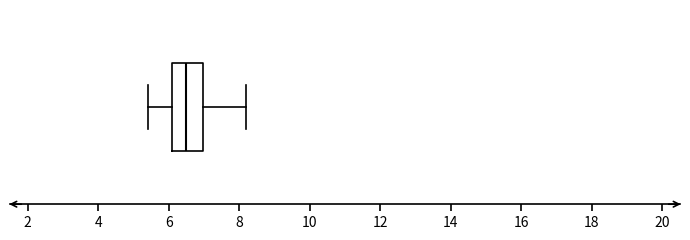

Transcribe this box plot: give where the median line is, the range the box spans, and where the two whiskers end, as read against the x-axis. The values are not printed on the chart, so give them approximately, as read against the axis.

median 6.6, box 6.2 to 7.0, whiskers 5.4 to 8.2